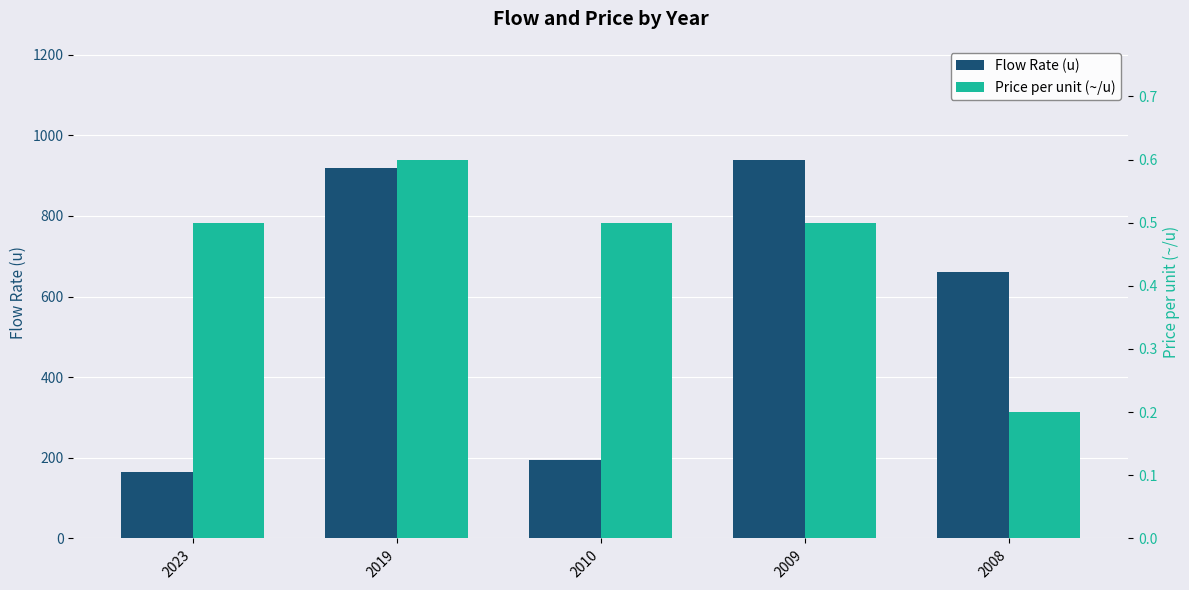

What is the total value across all series at 2009?

940.5